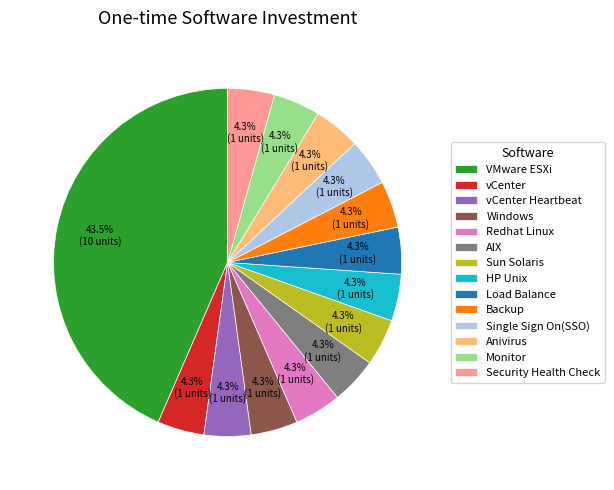

What percentage do Load Balance and vCenter together represent?

8.7%